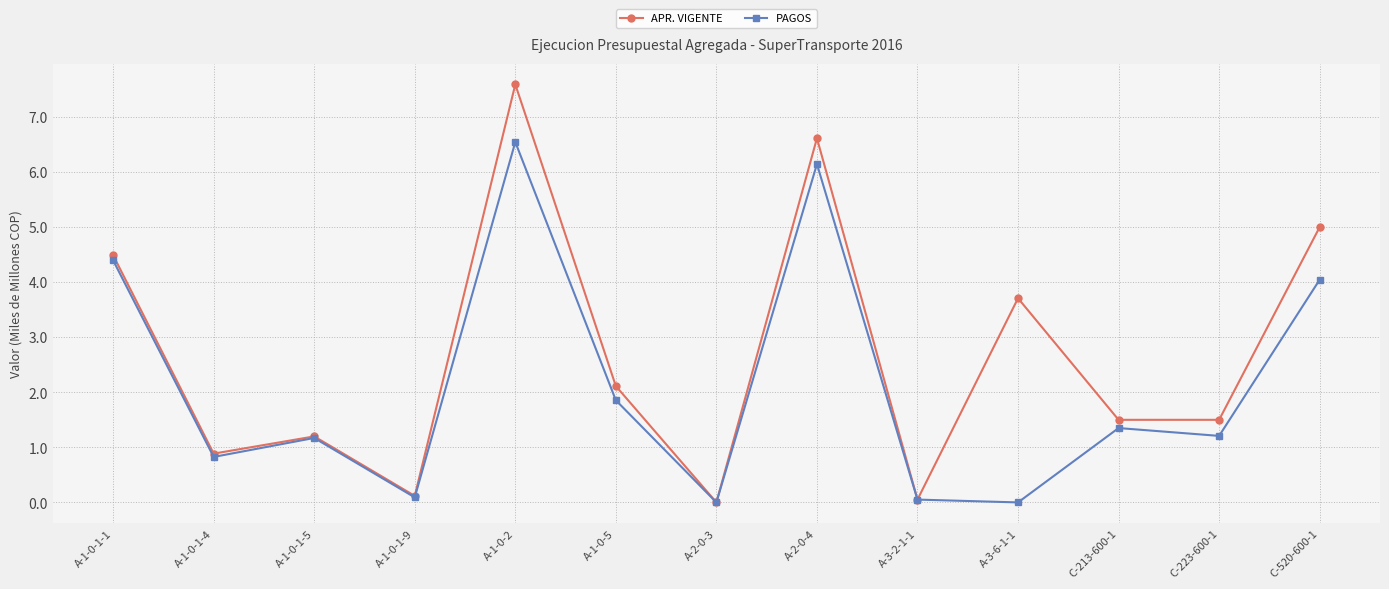

List the series in order of their overall mean, lowest first.

PAGOS, APR. VIGENTE